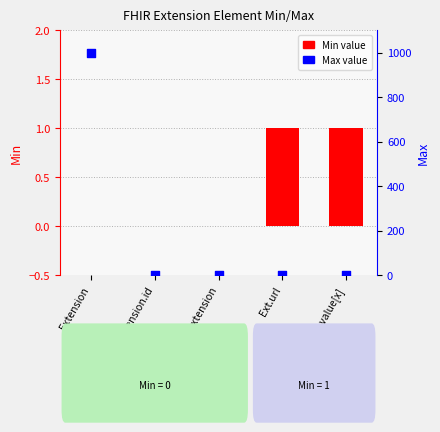

Which series contains the lowest Y value?

Min